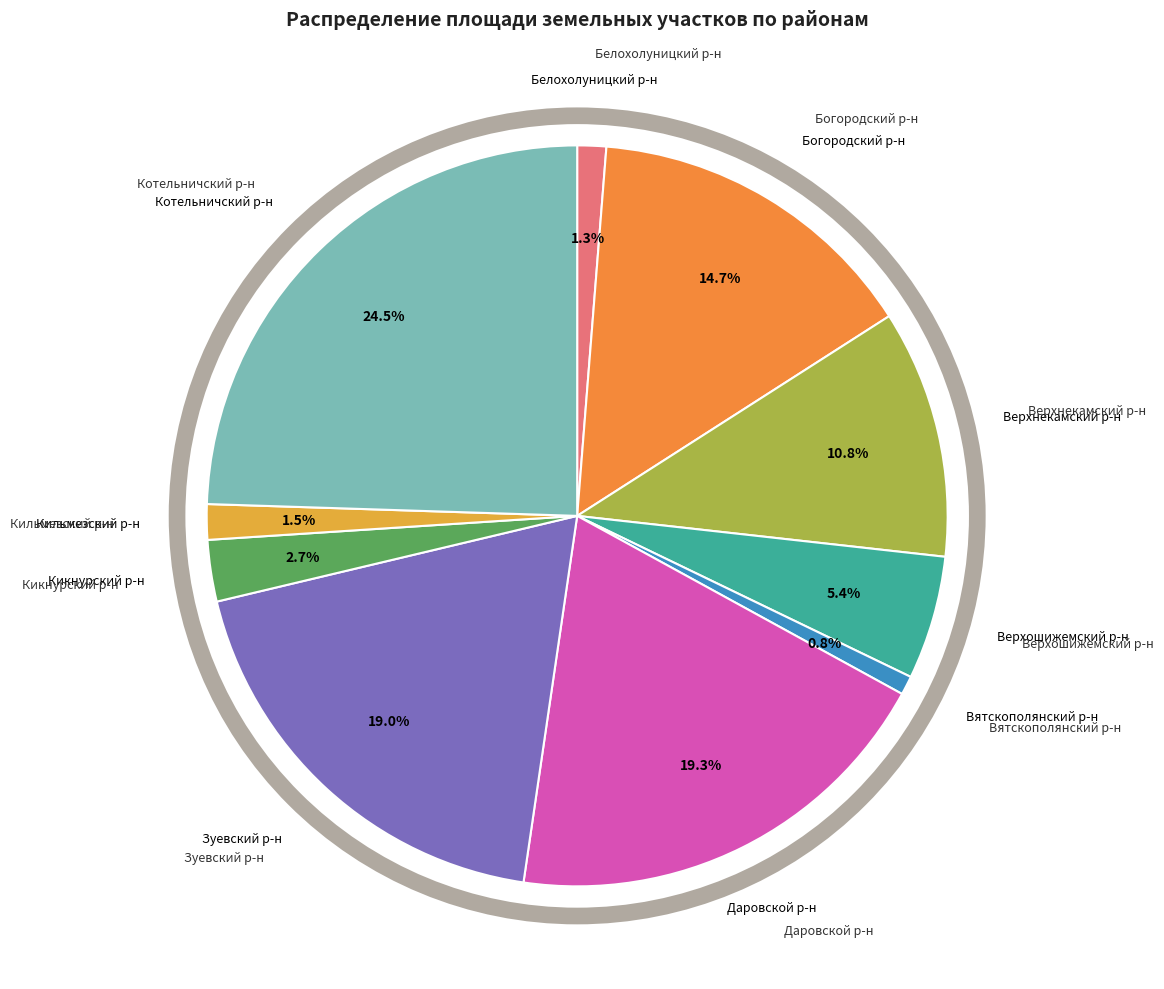

Approximately how many times larger is the value at Верхнекамский р-н compared to Даровской р-н?

0.6